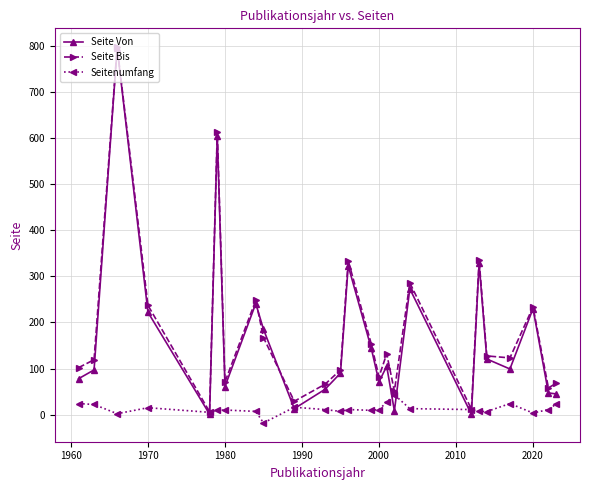

What is the maximum value for Seite Von?

795.0